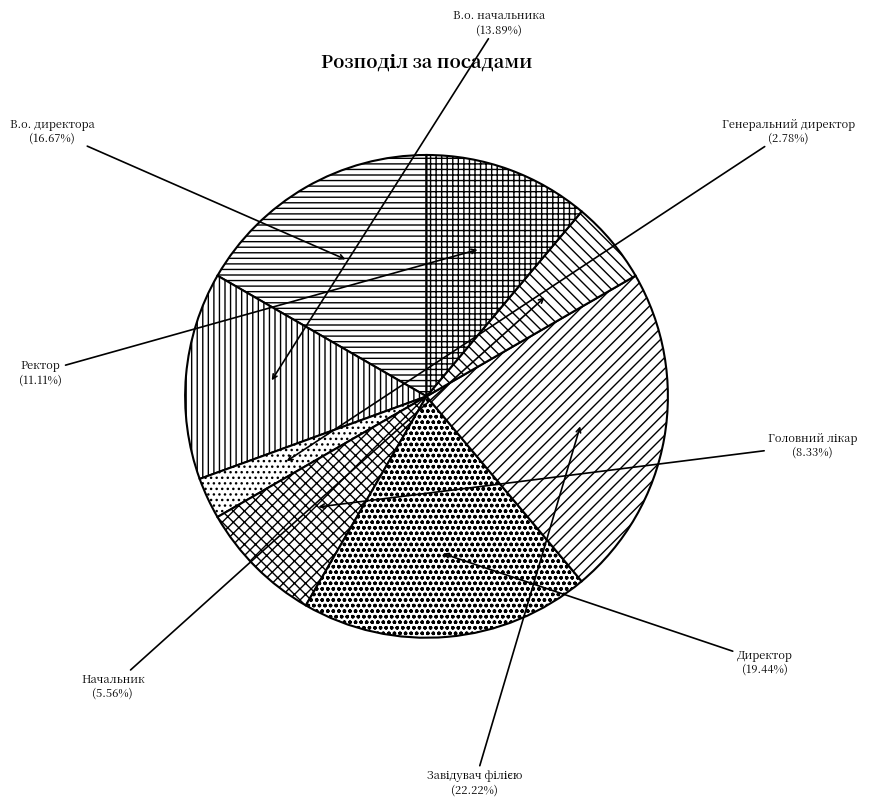

Which slice is the smallest?

Генеральний директор